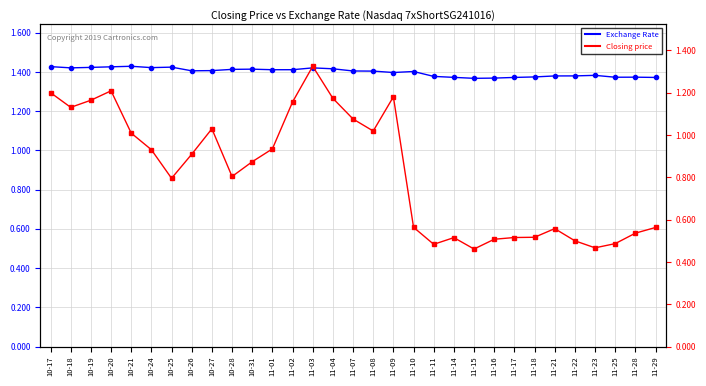

What is the value of the Exchange Rate point at the 12th from the left?

1.4